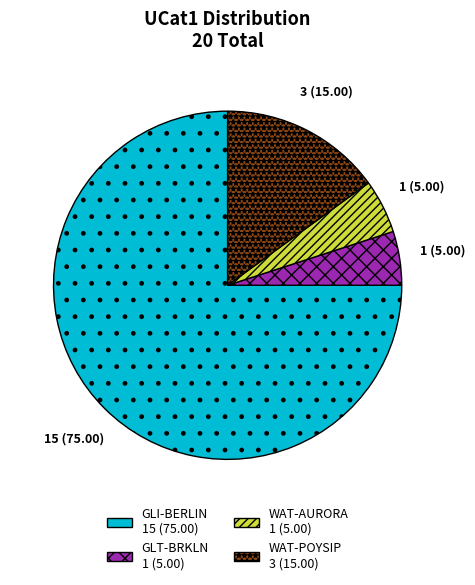

Is it true that WAT-POYSIP is 15% of the pie?

True